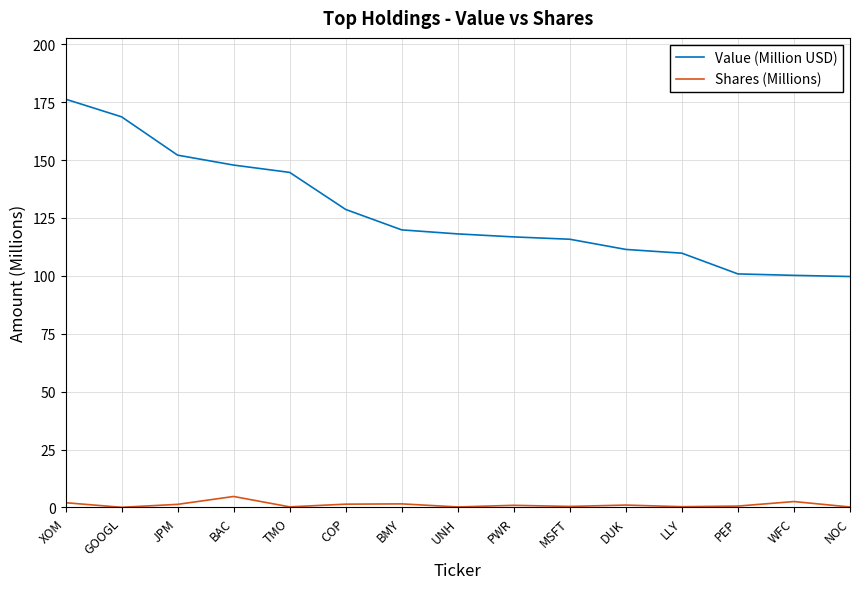

At which category is the sum across all series the highest?

XOM